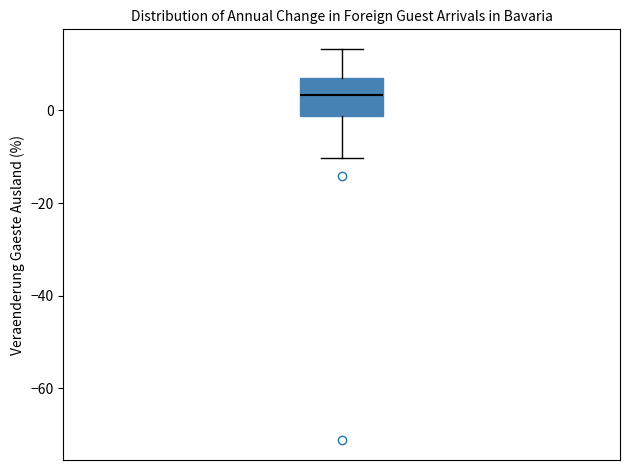

Transcribe this box plot: give where the median line is, the range the box spans, and where the two whiskers end, as read against the y-axis. The values are not printed on the chart, so give them approximately, as read against the axis.

median 4, box -2 to 6, whiskers -10 to 14